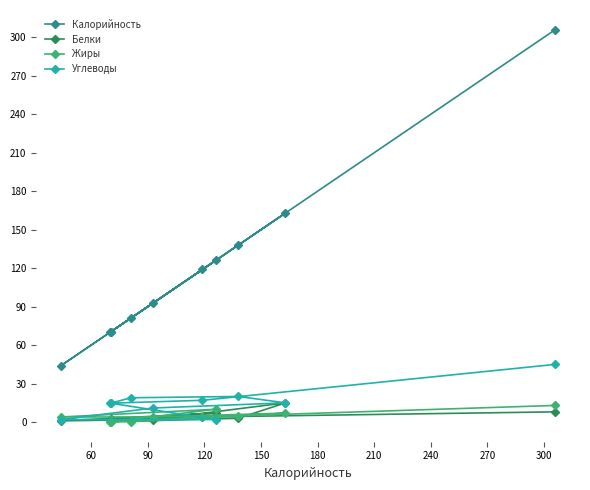

How many data points in Жиры are above 4?

4